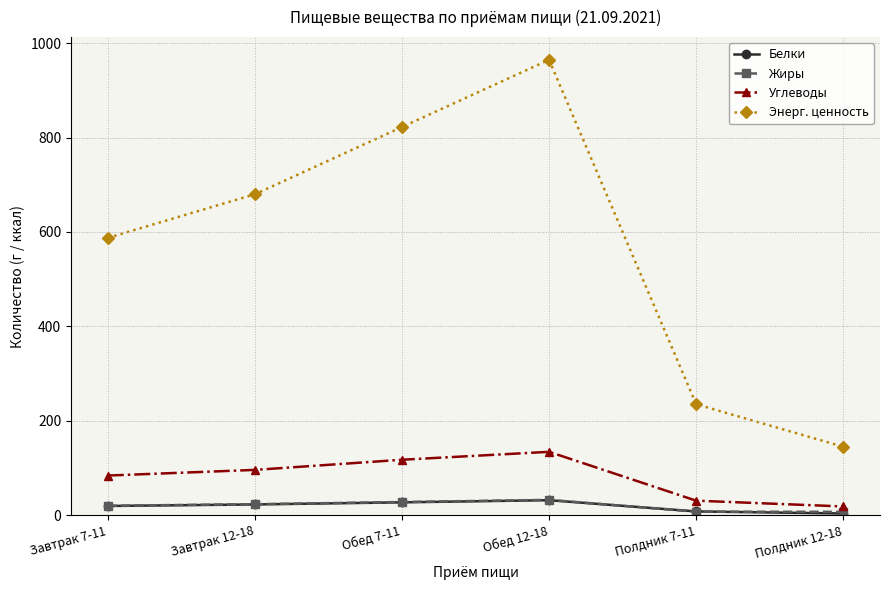

What is the label of the 1st point from the right?

Полдник 12-18